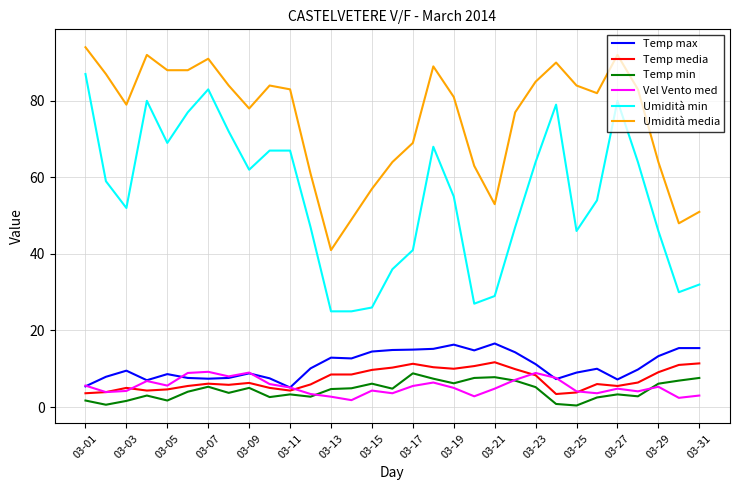

Which series has the widest spread of values?

Umidità min